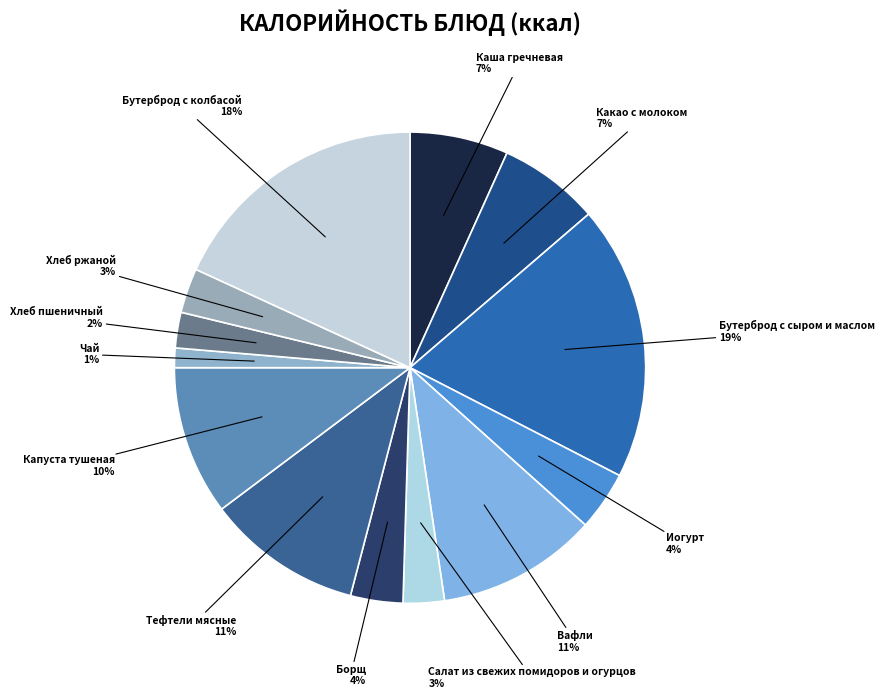

Rank the categories by value from lowest to highest.

Чай, Хлеб пшеничный, Салат из свежих помидоров и огурцов, Хлеб ржаной, Борщ, Иогурт, Каша гречневая, Какао с молоком, Капуста тушеная, Тефтели мясные, Вафли, Бутерброд с колбасой, Бутерброд с сыром и маслом